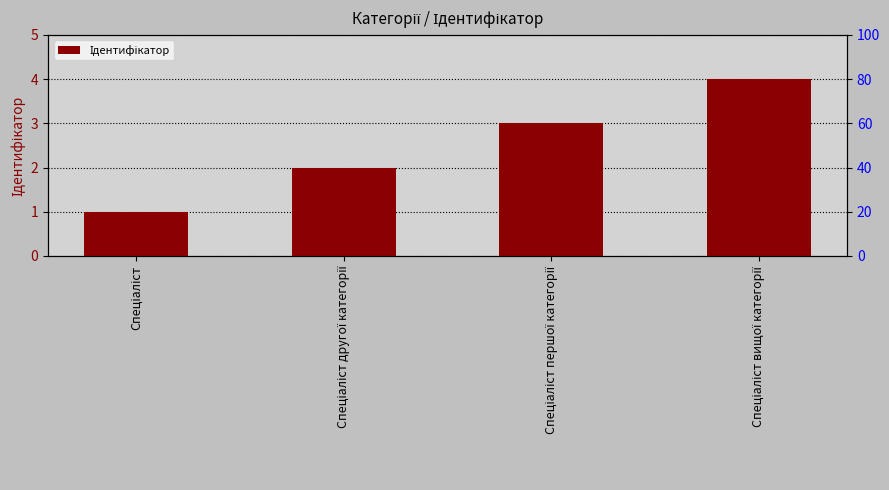

What is the change in value from Спеціаліст to Спеціаліст другої категорії?

+1